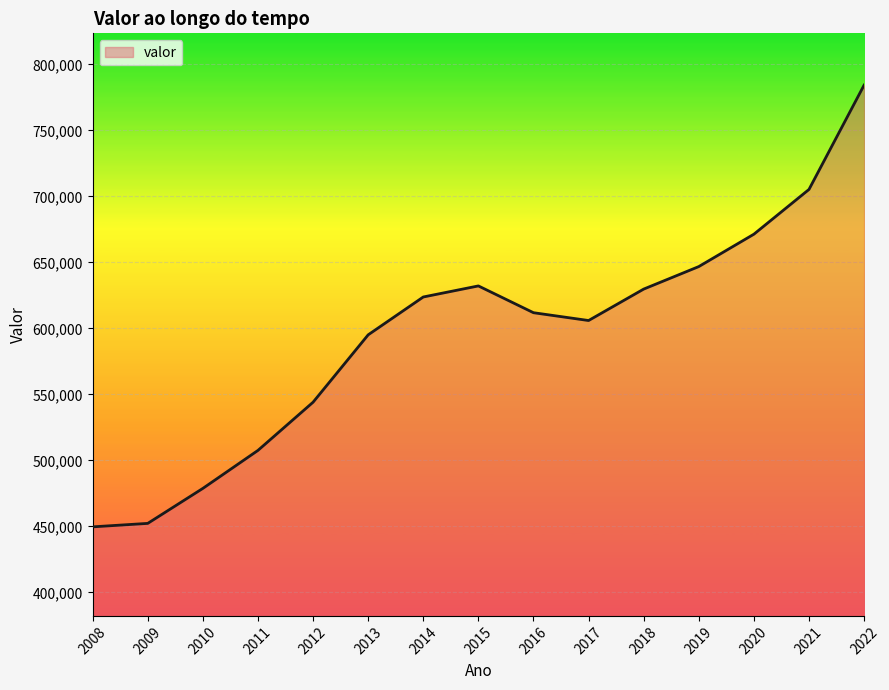

Is it true that the value at 2019 is 1008050?

False